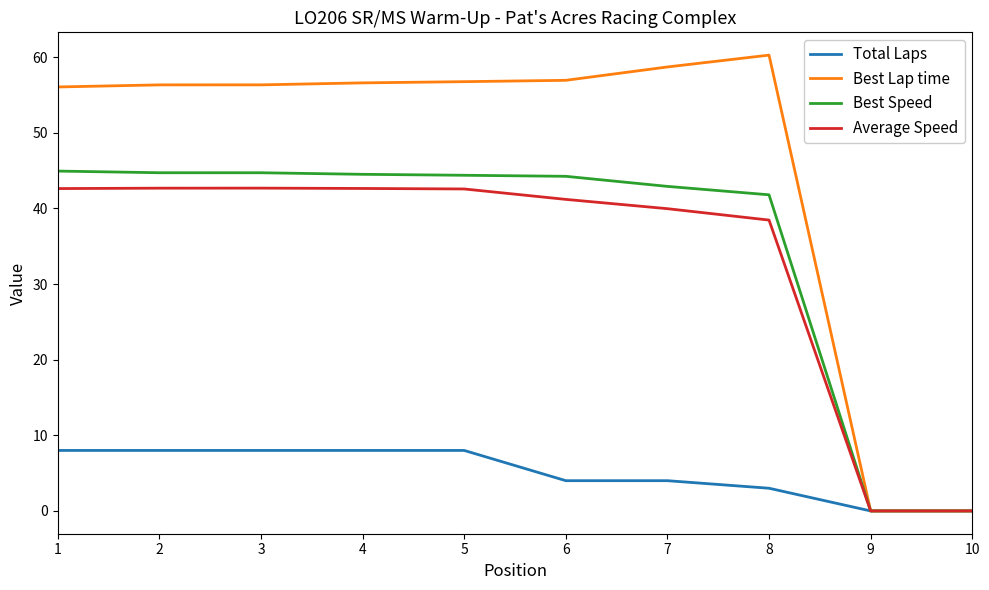

Is it true that Average Speed equals 14.3 at 2?

False